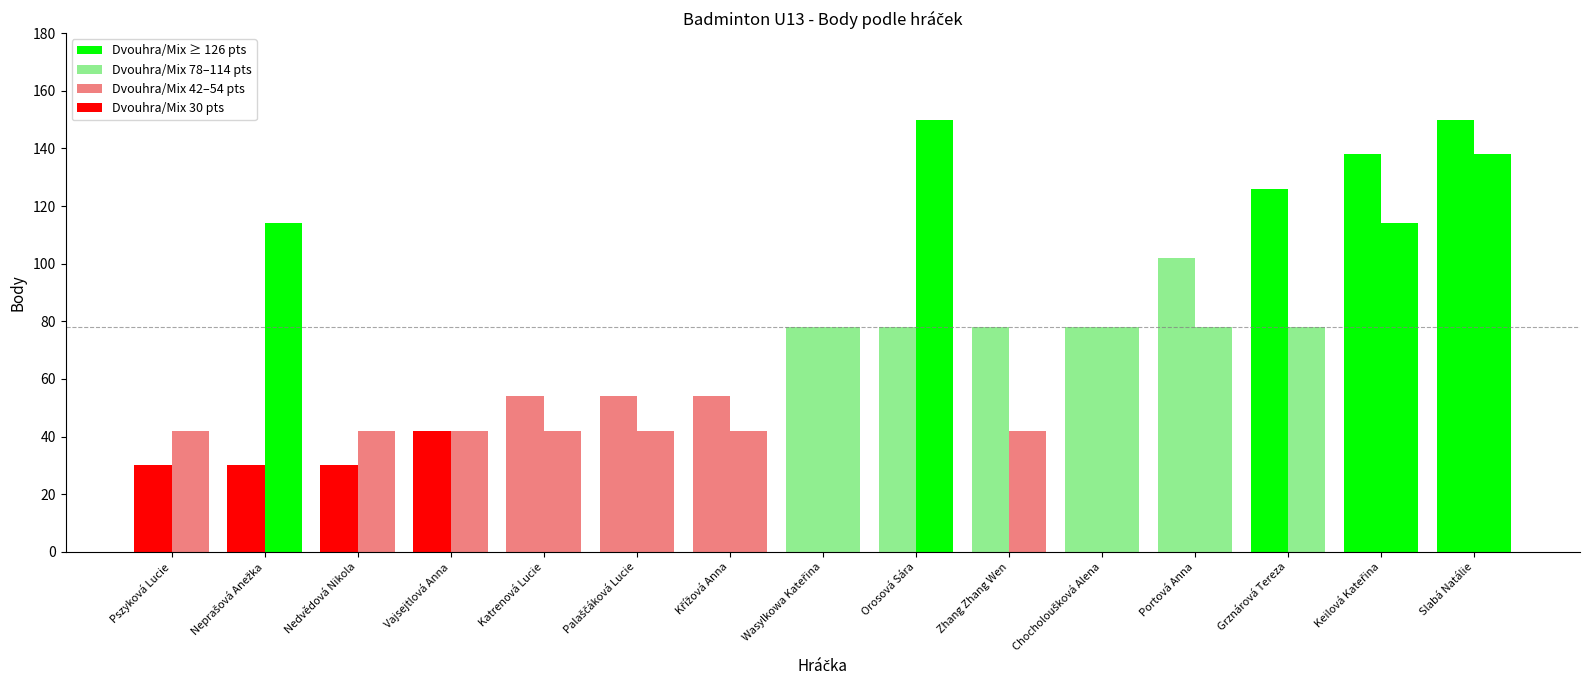

List the labels in order of Mix Body value, smallest first.

Zhang Zhang Wen, Palaščáková Lucie, Katrenová Lucie, Křížová Anna, Vajsejtlová Anna, Nedvědová Nikola, Pszyková Lucie, Grznárová Tereza, Portová Anna, Chocholoušková Alena, Wasylkowa Kateřina, Keilová Kateřina, Neprašová Anežka, Slabá Natálie, Orosová Sára